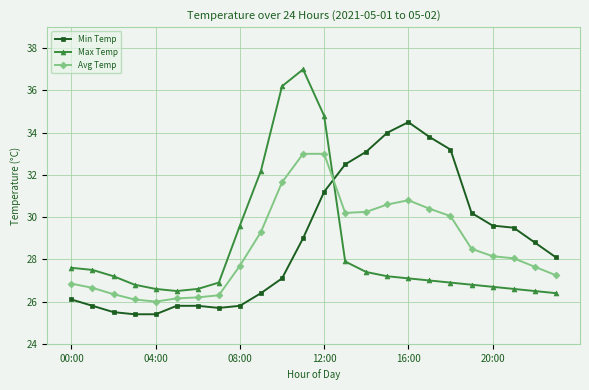

True or false: Avg Temp and Max Temp cross at least once.

True